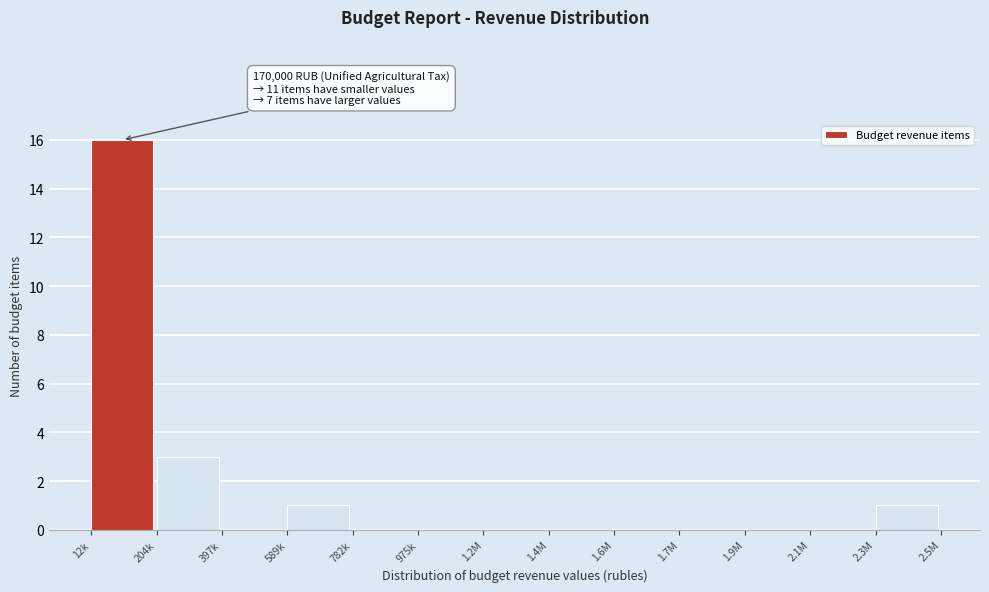

Reading right to left, transcribe all the data shown in this chart.

2.3M=1	2.1M=0	1.9M=0	1.7M=0	1.6M=0	1.4M=0	1.2M=0	975k=0	782k=0	589k=1	397k=0	204k=3	12k=16